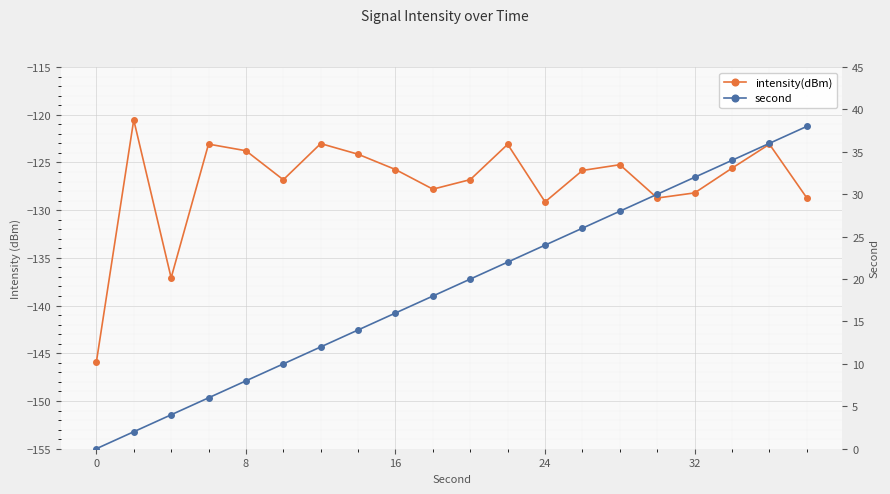

At how many categories does at least one series exceed -121?

20